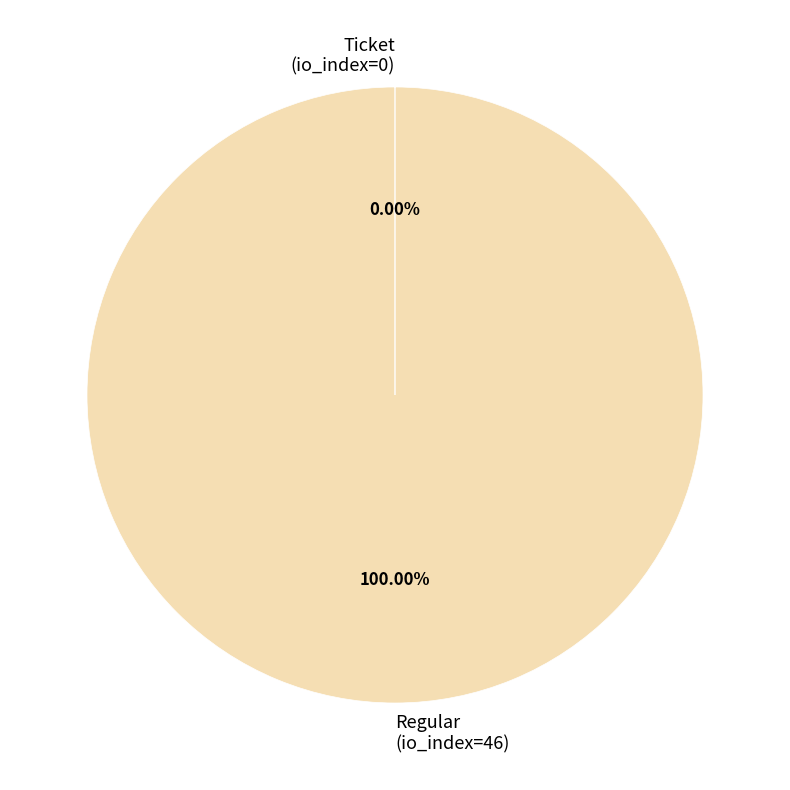

Does any single category account for the majority?

Yes